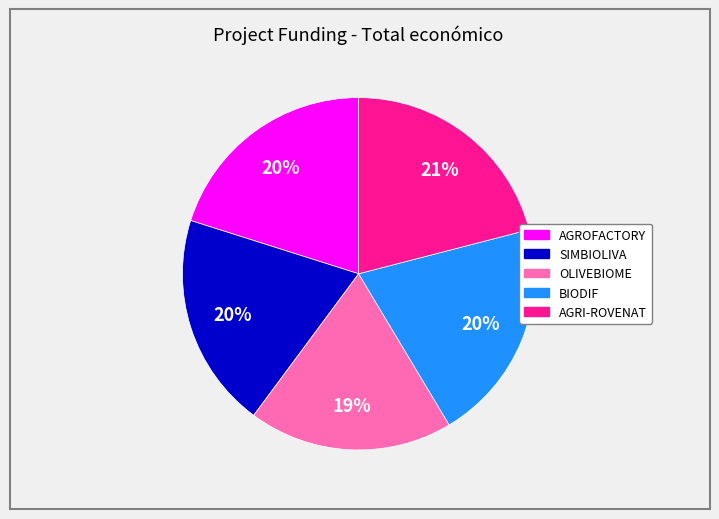

Which category has the smallest portion of the pie?

OLIVEBIOME